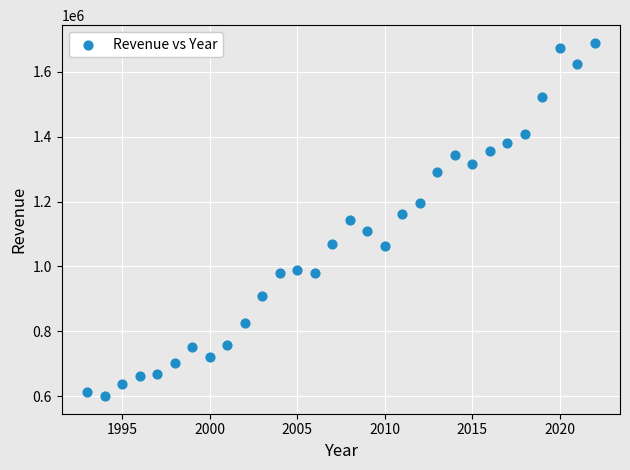

What is the range of X values (max minus min)?

29